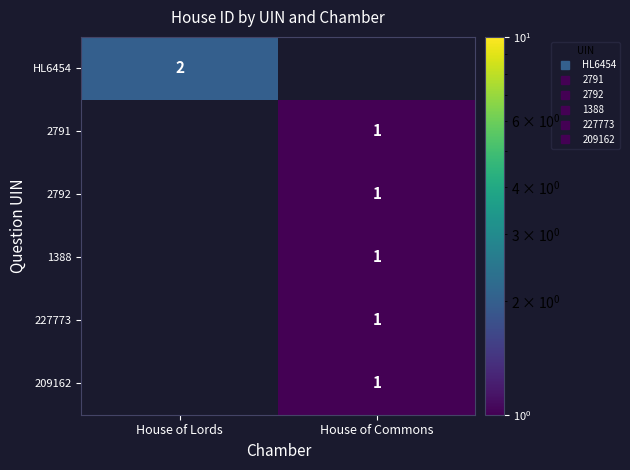

How many positive values does the 227773 series have?

1